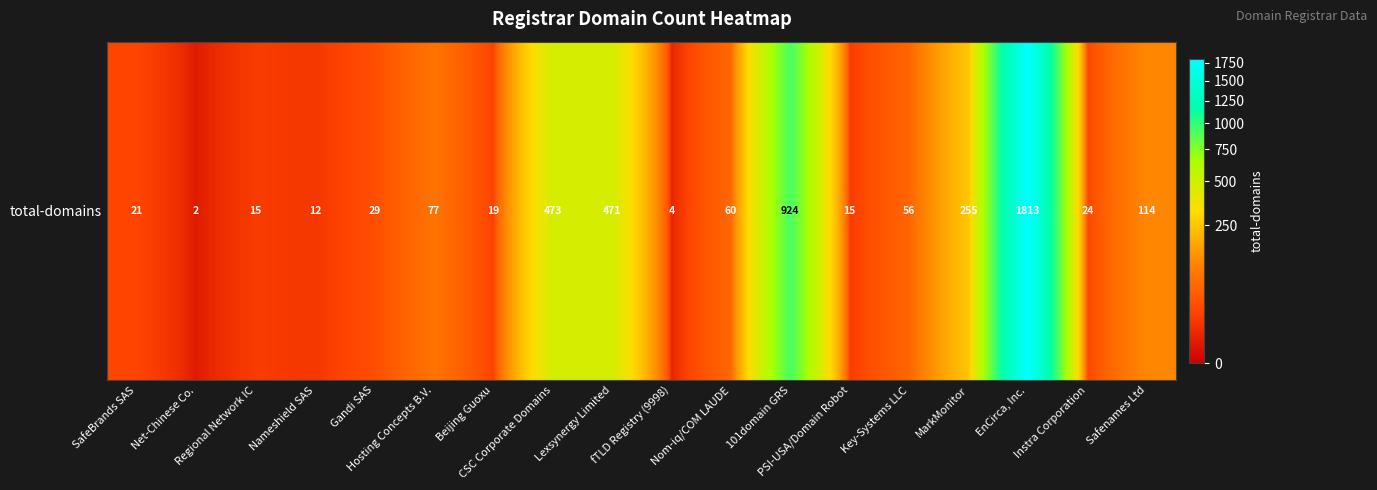

How many data points are above 56?

8